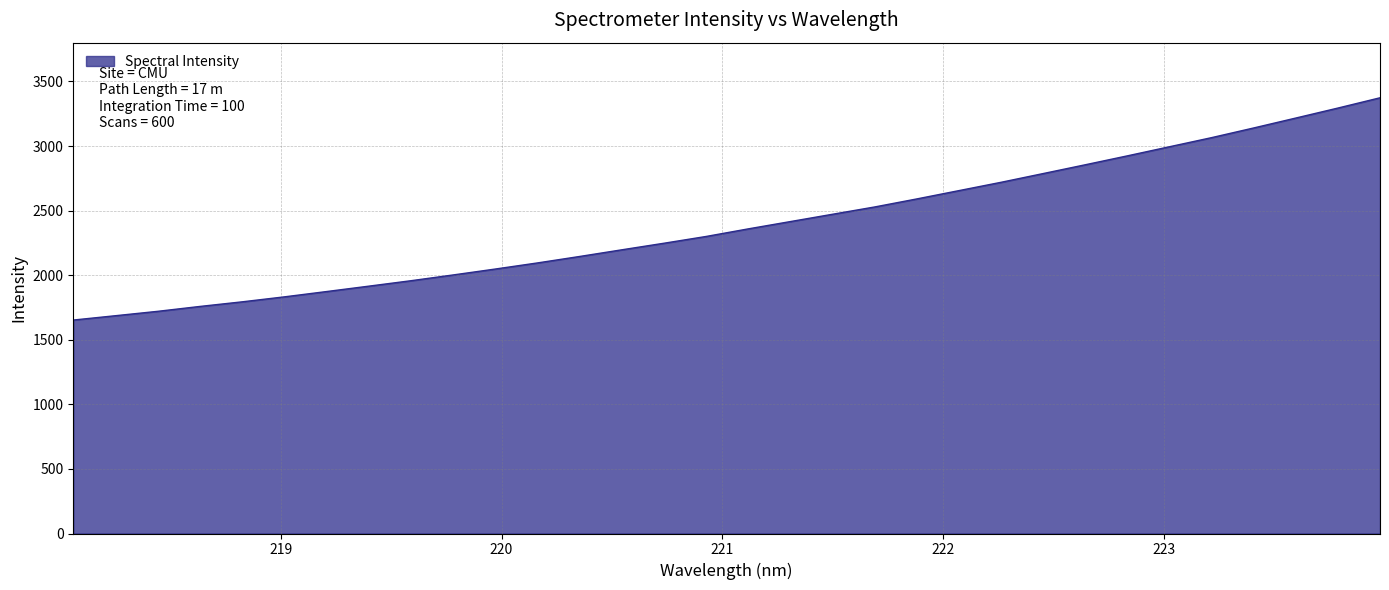

How many lines are shown in the chart?

1